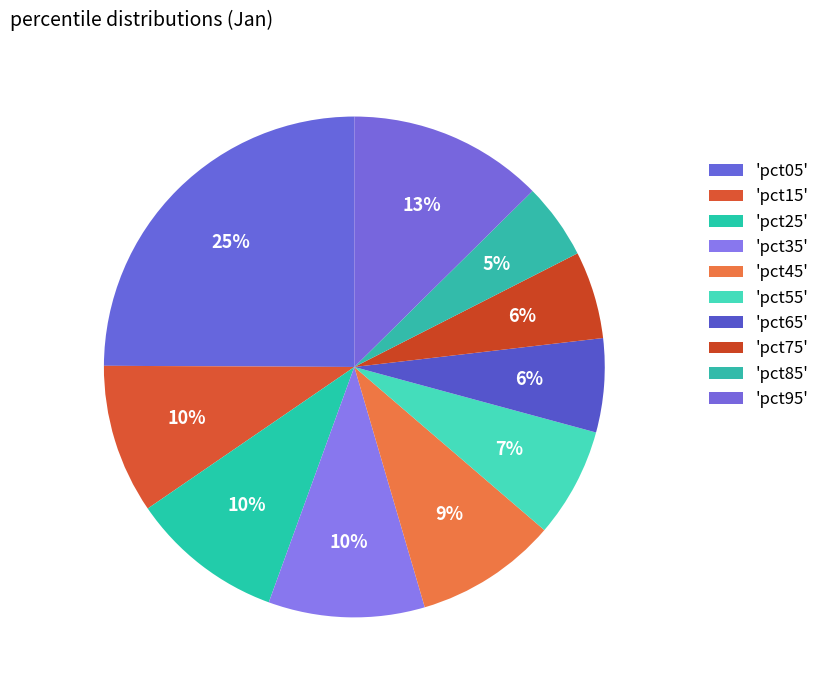

Is there any slice that represents more than half of the pie?

No